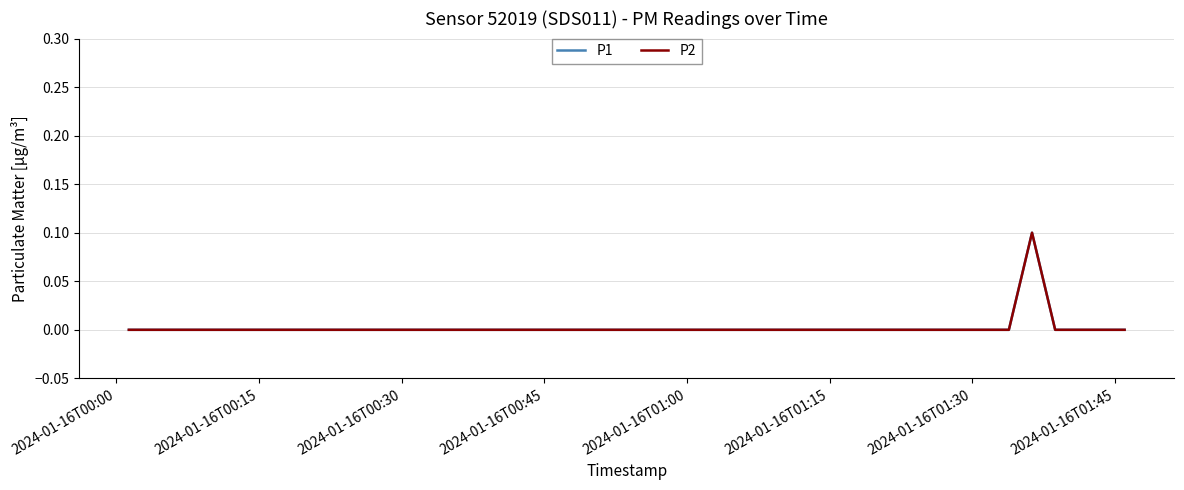

Does the chart have visible grid lines?

Yes